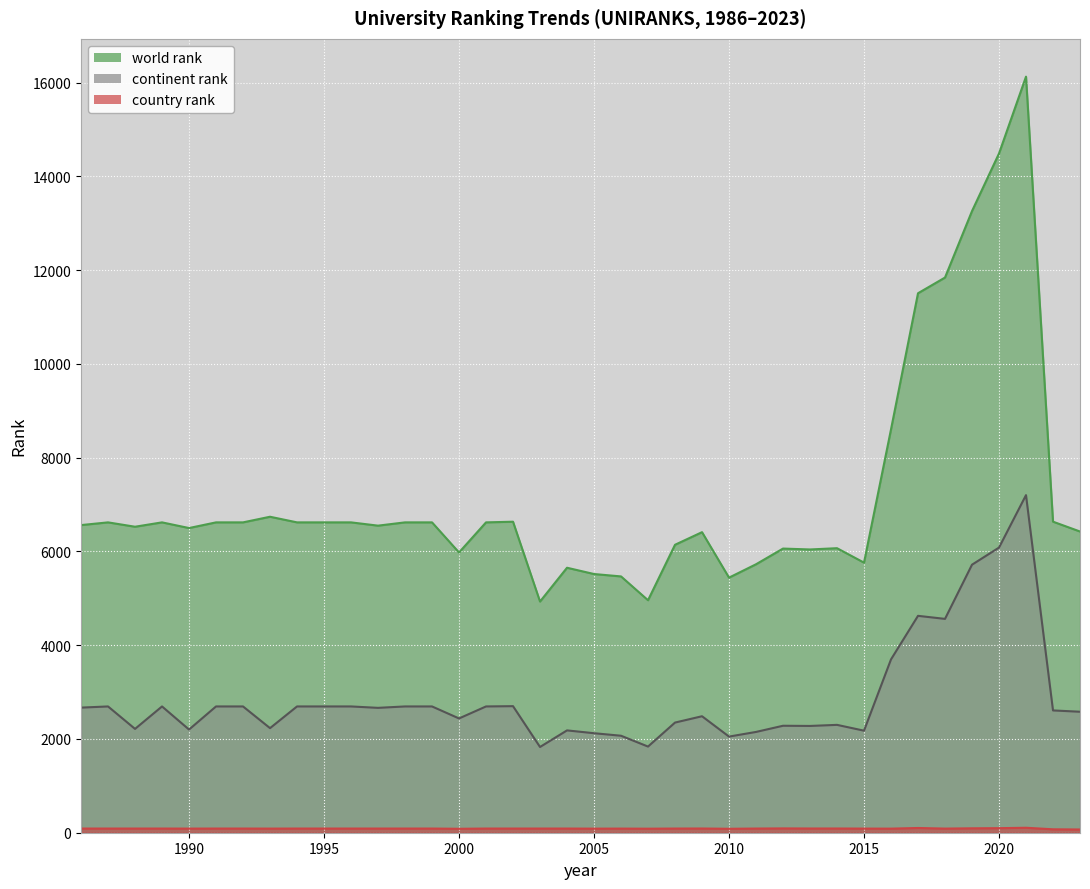

True or false: country rank and continent rank cross at least once.

False